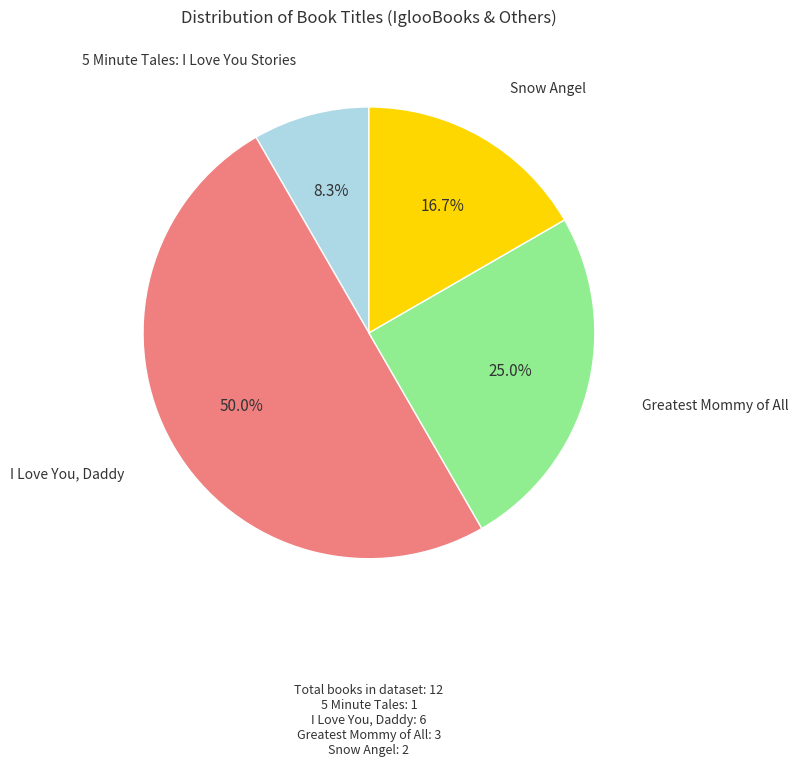

Is it true that 5 Minute Tales: I Love You Stories is 8% of the pie?

True